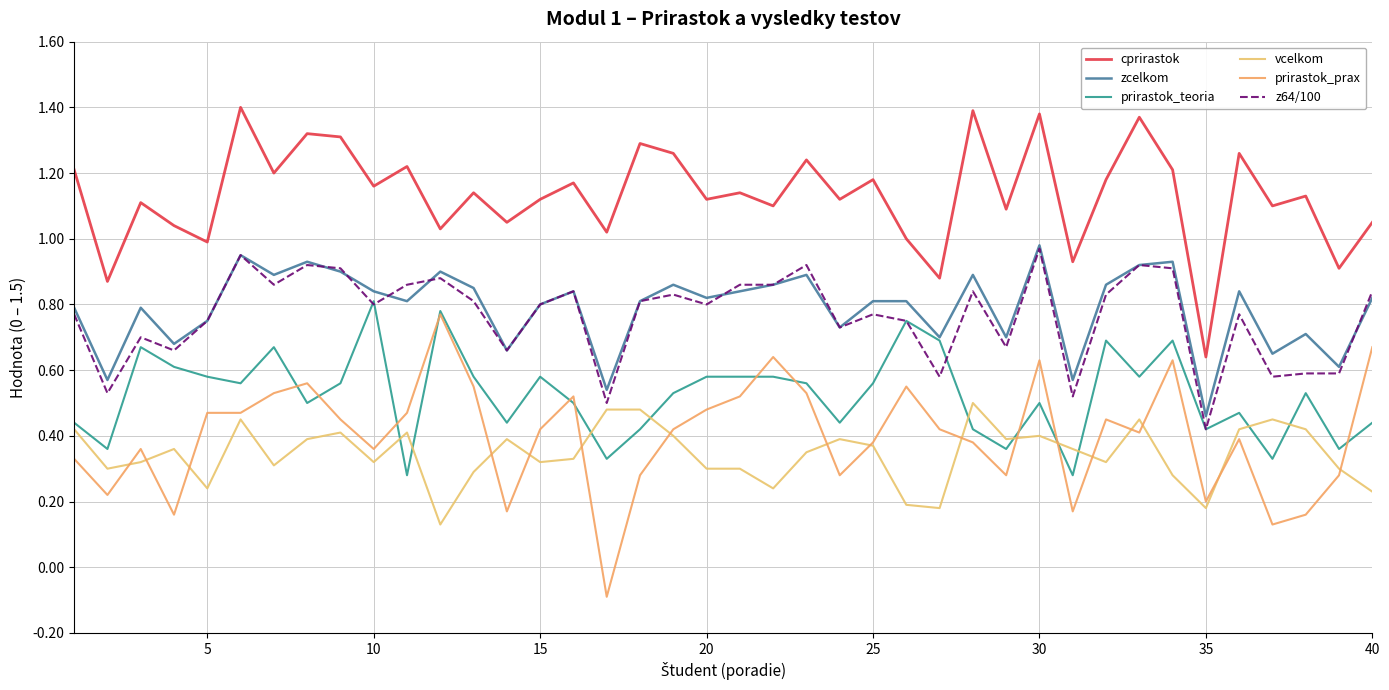

In vcelkom, how many points are lower than both neighbors (excluding endpoints)?

11